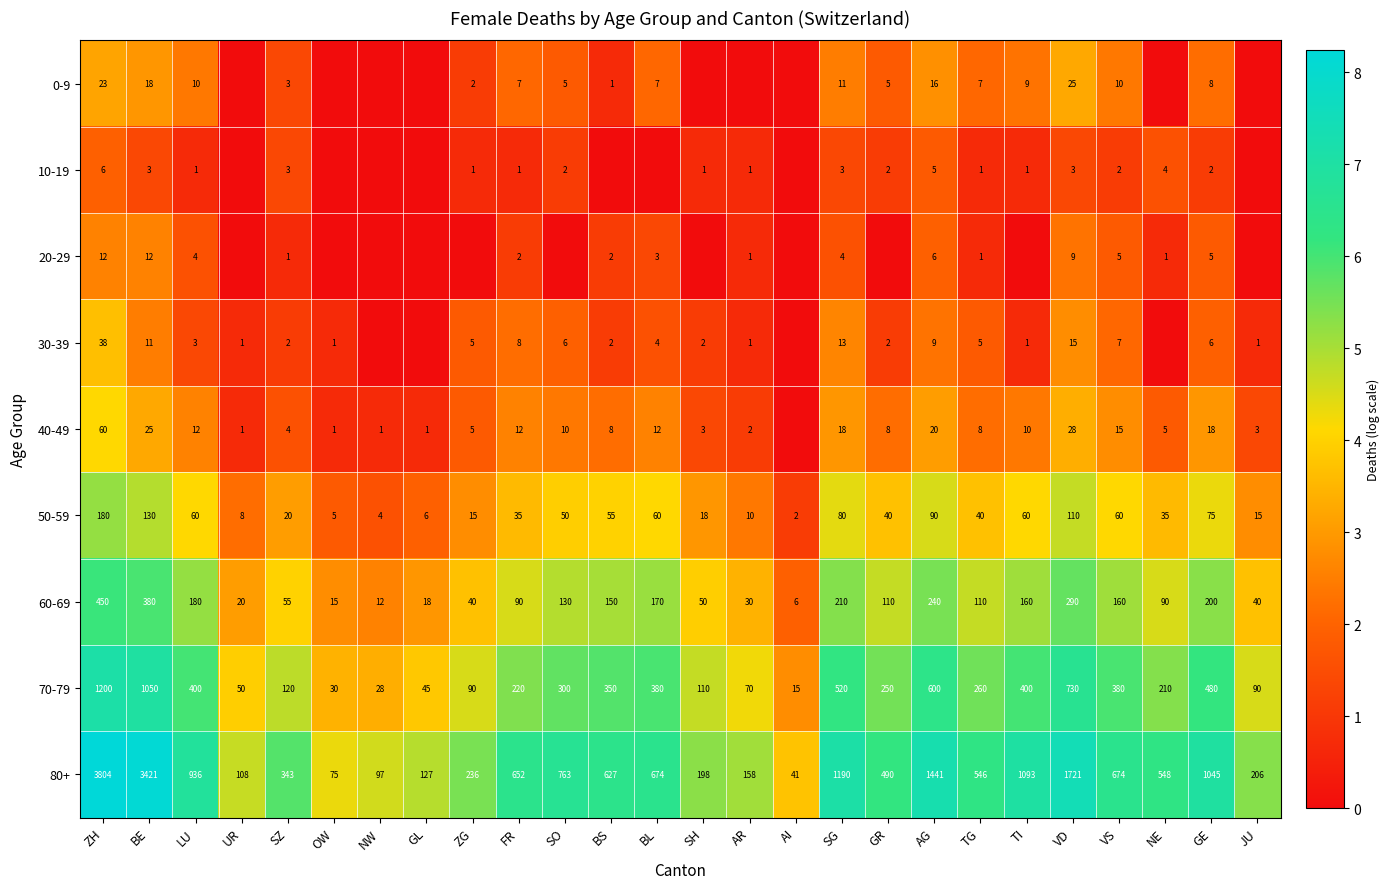

At which label does 80+ reach its minimum?

AI